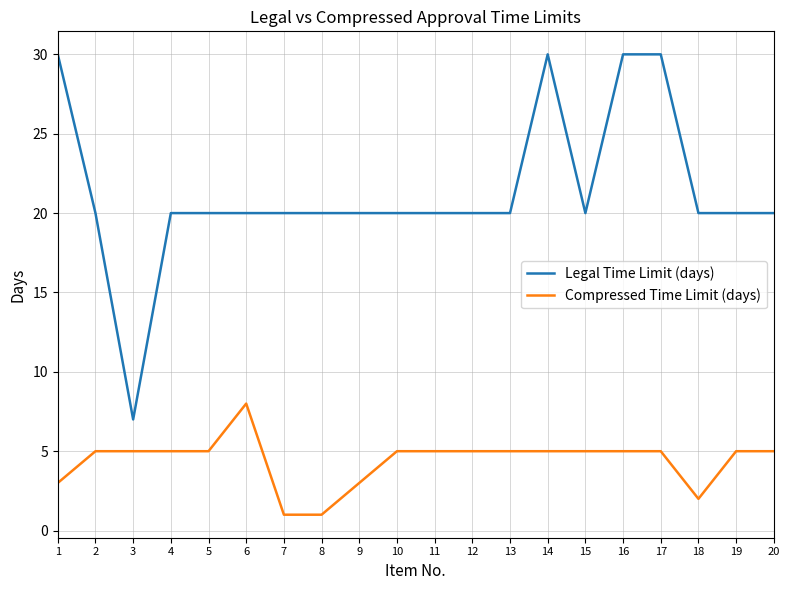

At how many categories does at least one series exceed 9?

19